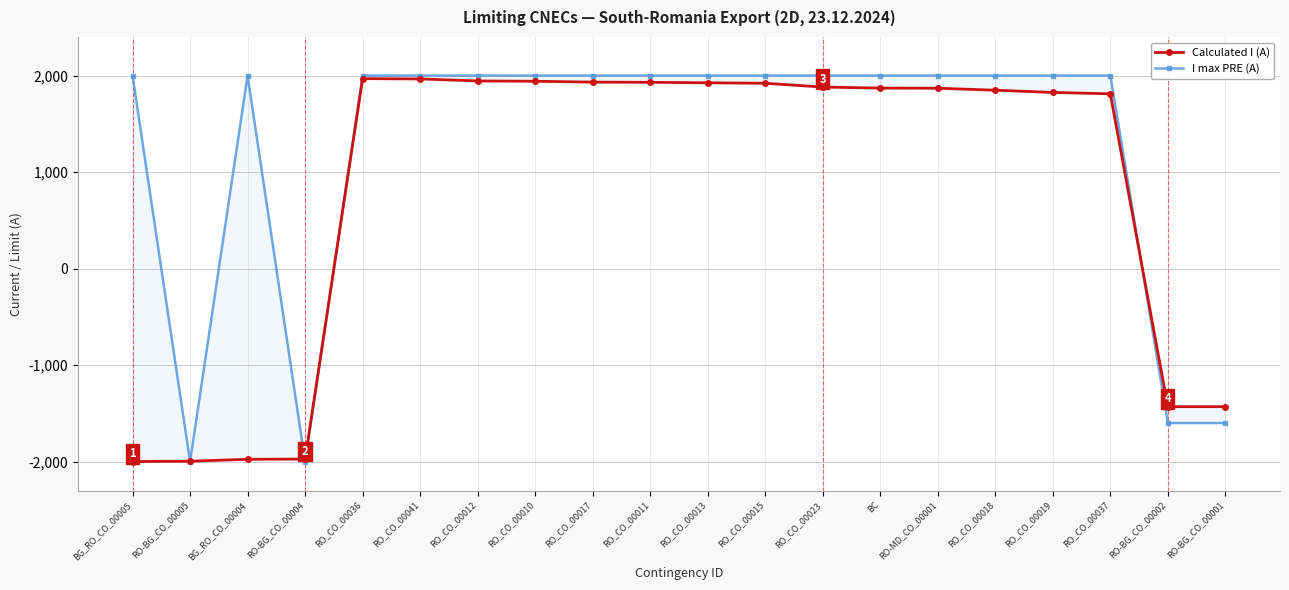

What is the difference between the maximum and second lowest values in the Calculated I (A) series?

3964